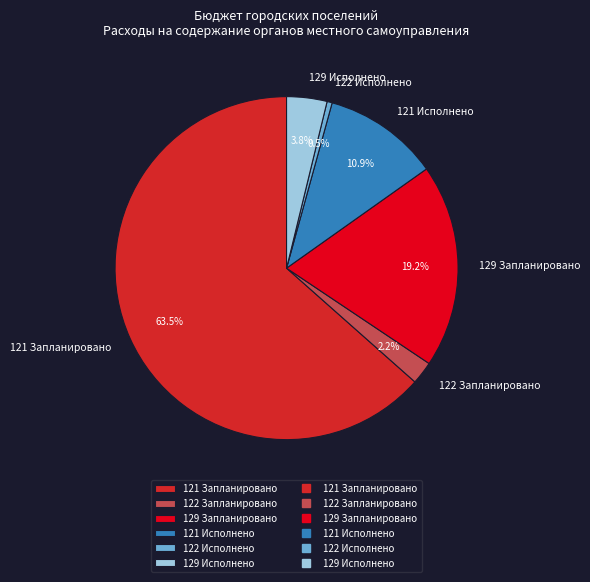

Which category has the smallest portion of the pie?

122 Исполнено